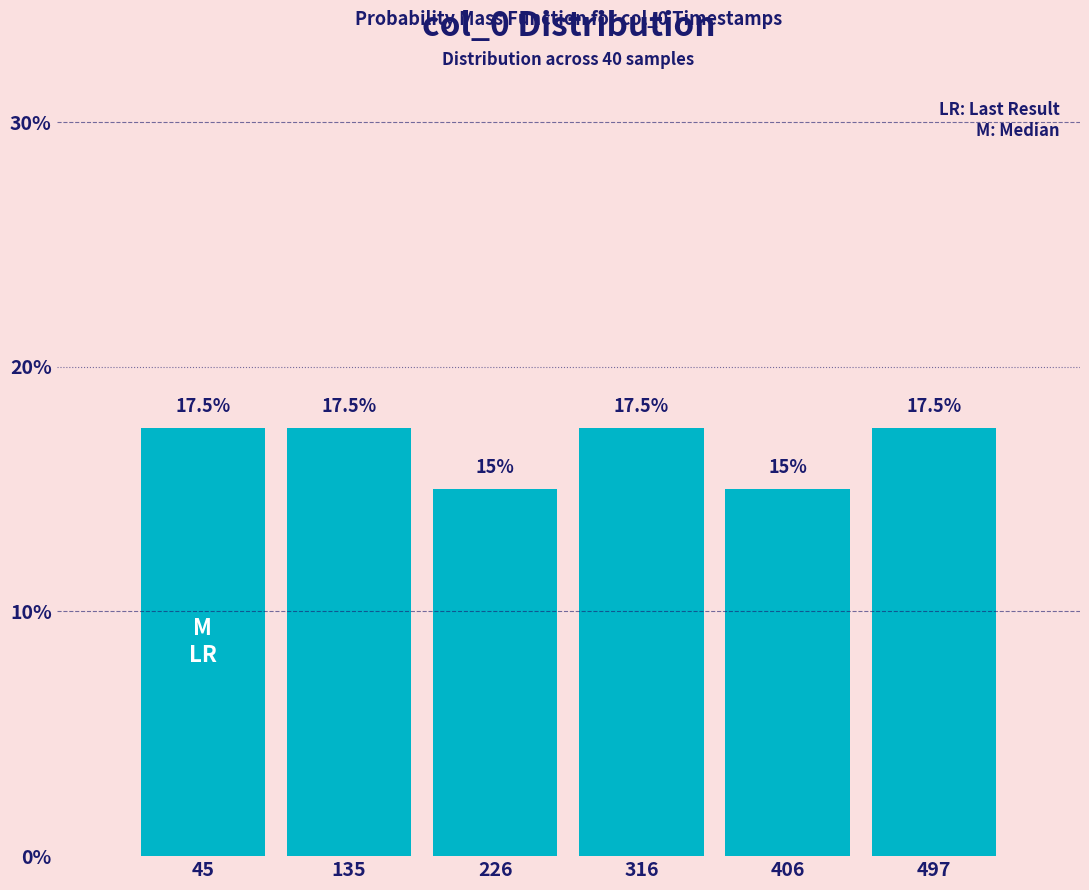

Reading left to right, extract all data points from this chart.

17.5	17.5	15.0	17.5	15.0	17.5